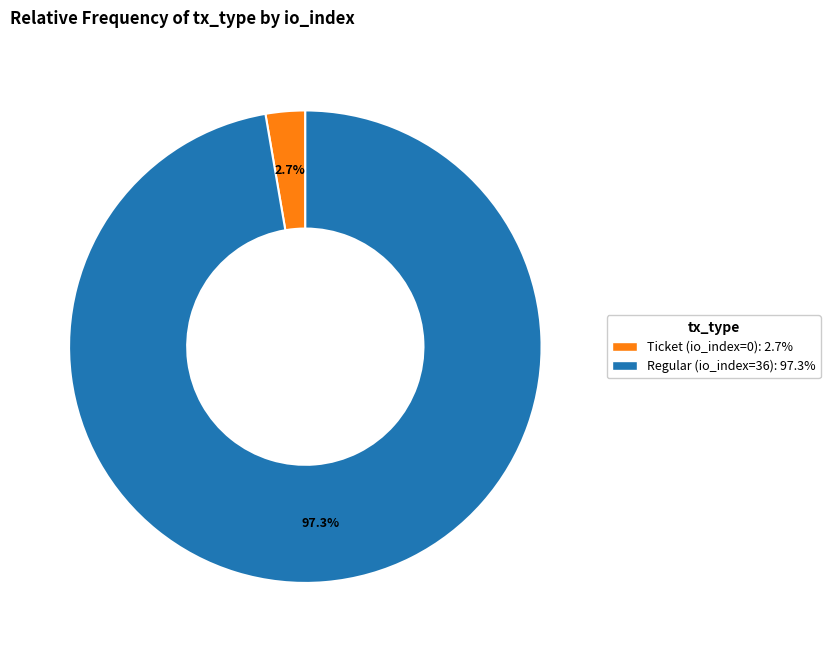

Which slice is the smallest?

Ticket (io_index=0)